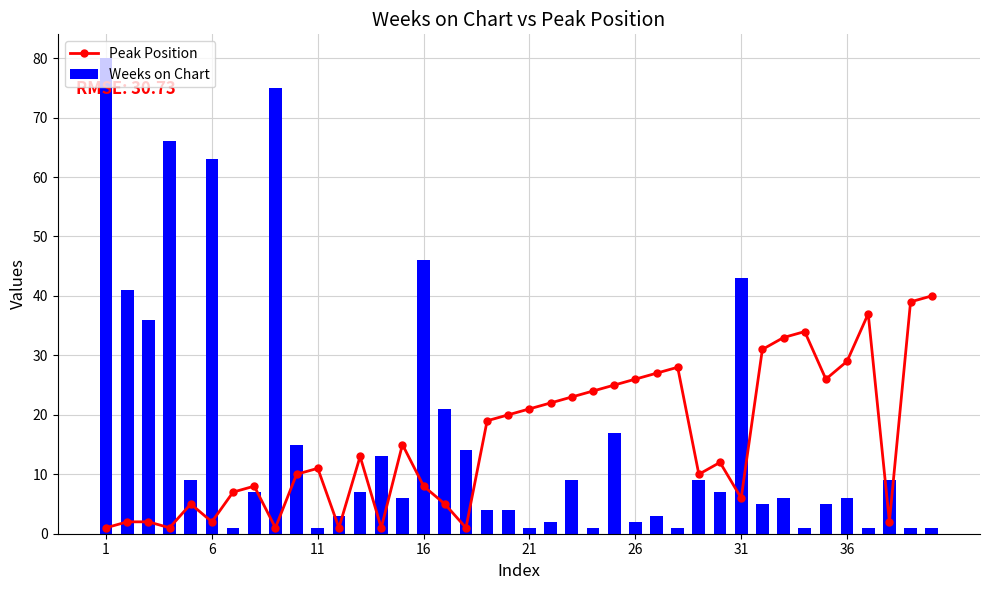

The Peak Position series shows 19 at 11. True or false?

False